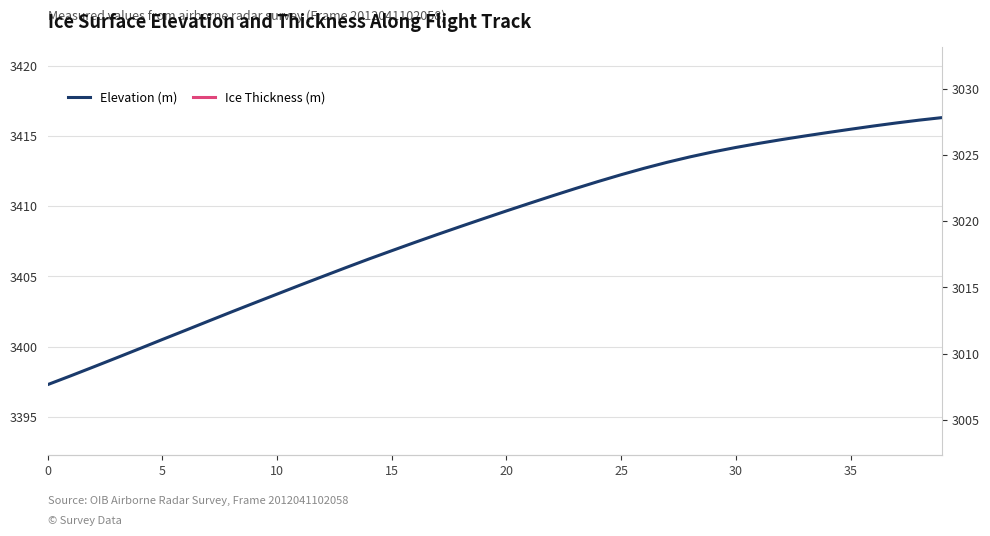

Does the chart have visible grid lines?

Yes